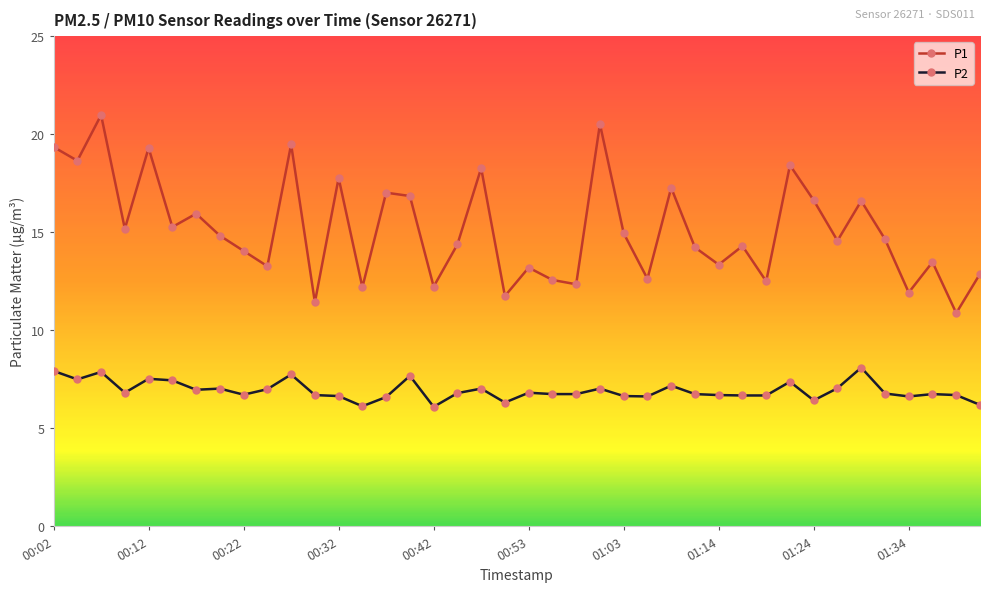

True or false: P2 has more than 2 points higher than both neighbors.

True